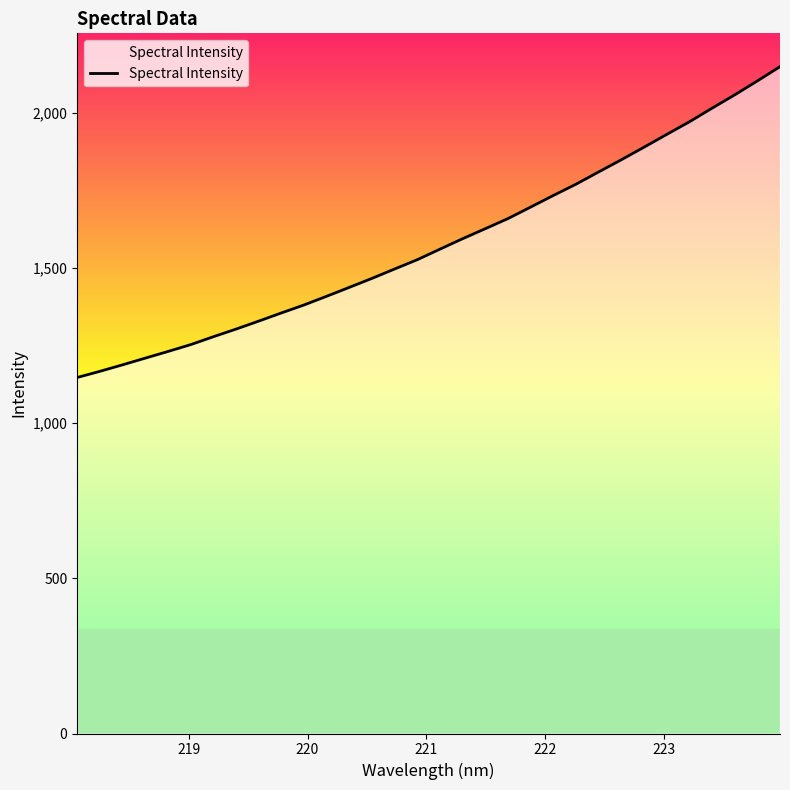

What is the difference between the maximum and minimum values?

1001.1